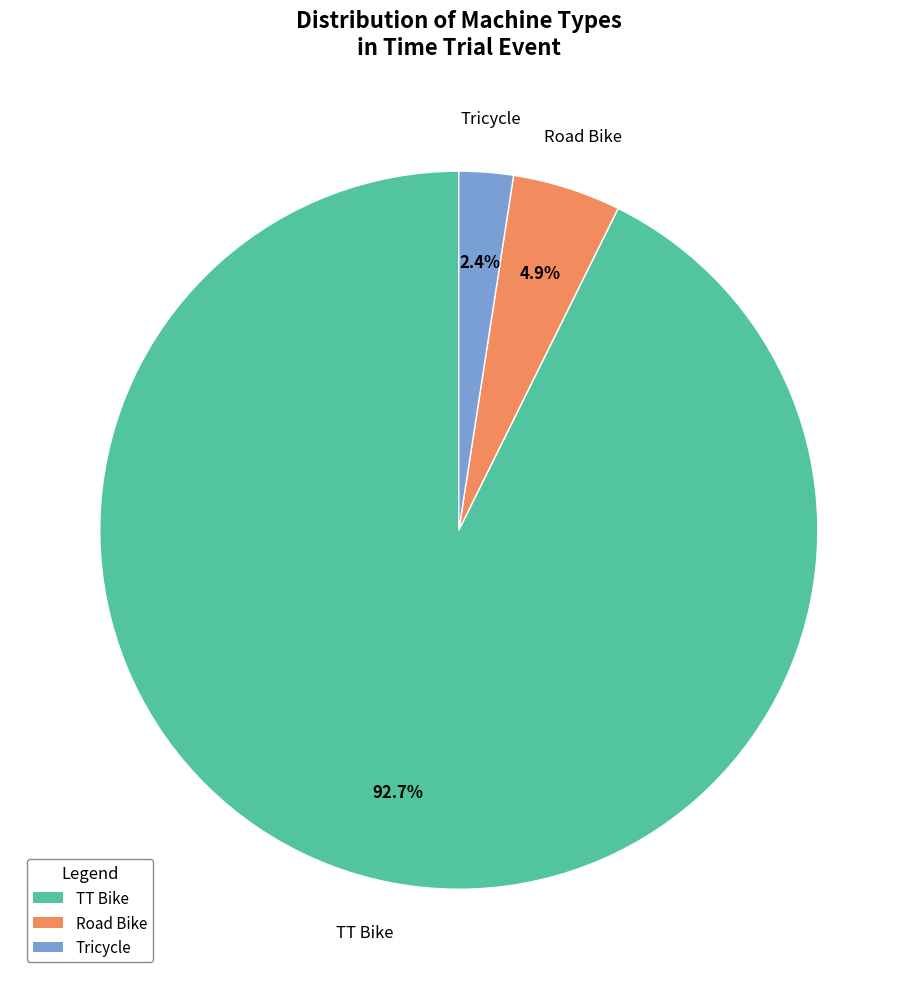

To the nearest percent, what percentage of the pie is TT Bike?

93%